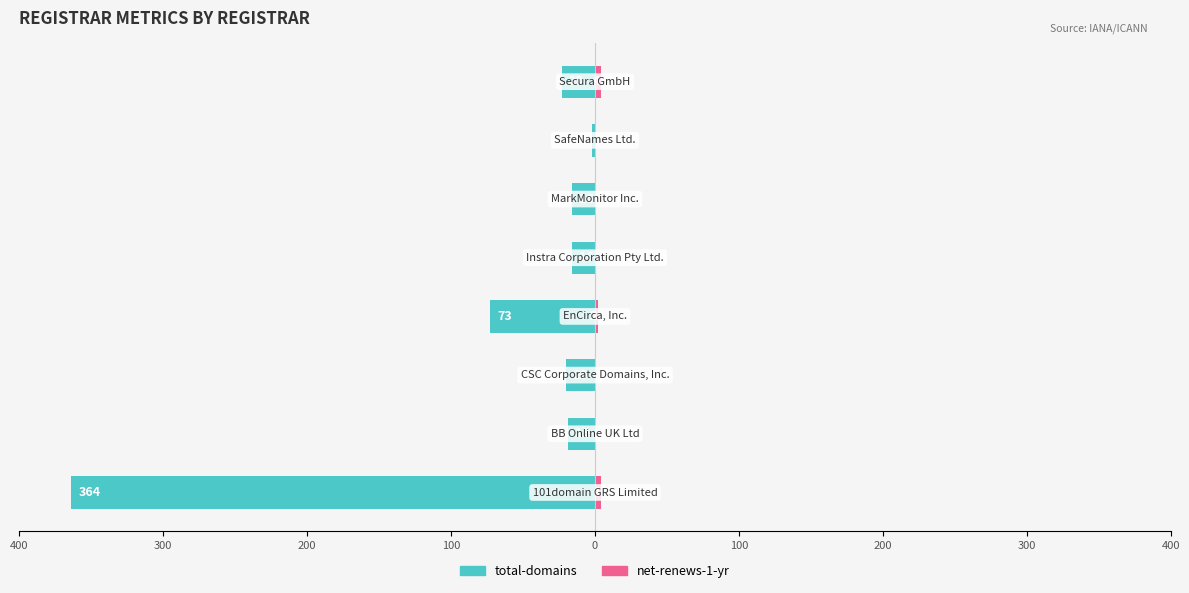

How many categories are shown in the chart?

8